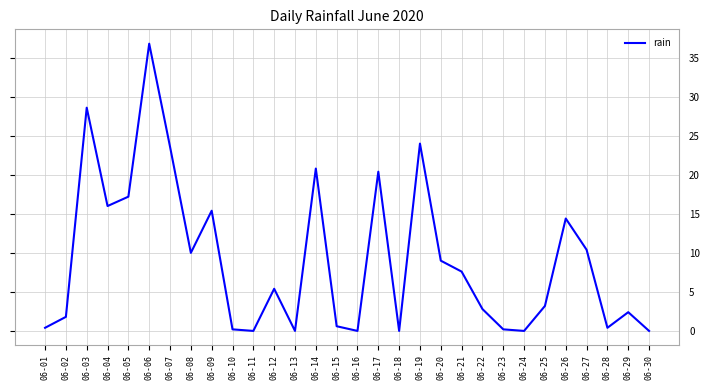

The value at 06-06 is 36.8. True or false?

True